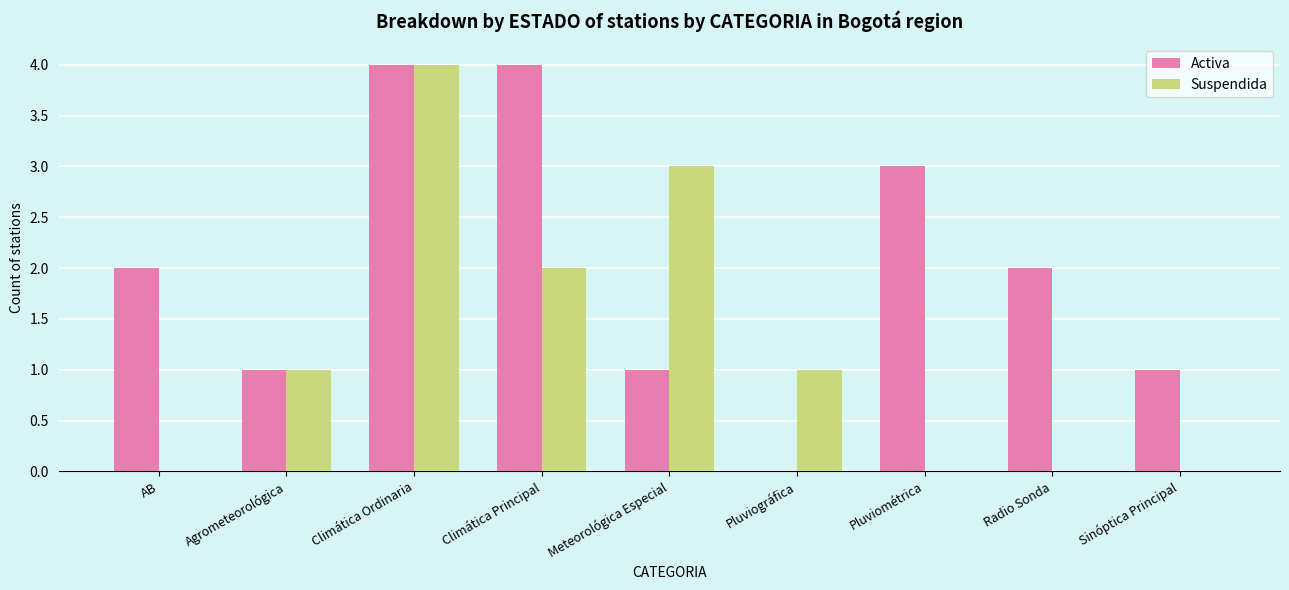

True or false: Activa has a value of 3 at Pluviométrica.

True